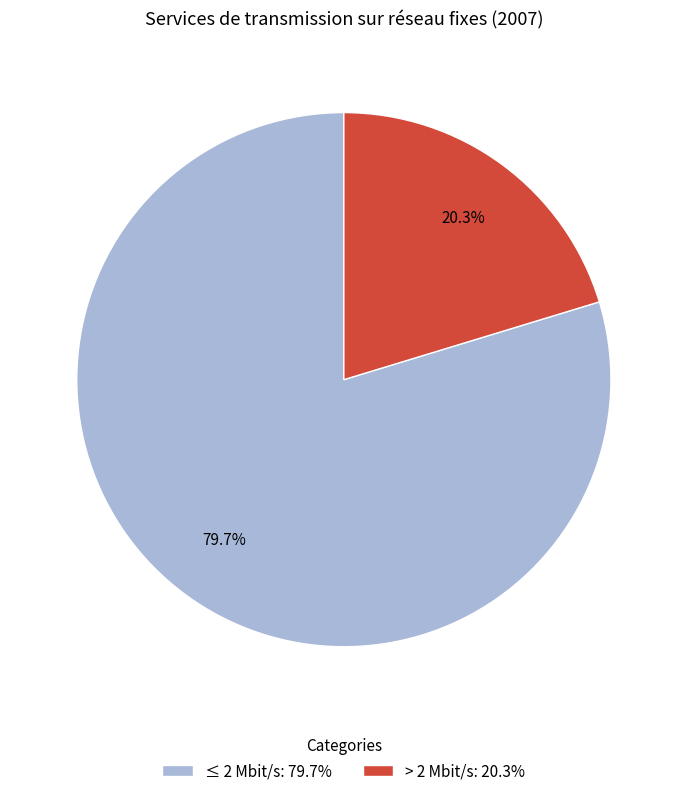

True or false: ≤ 2 Mbit/s accounts for 80% of the total.

True